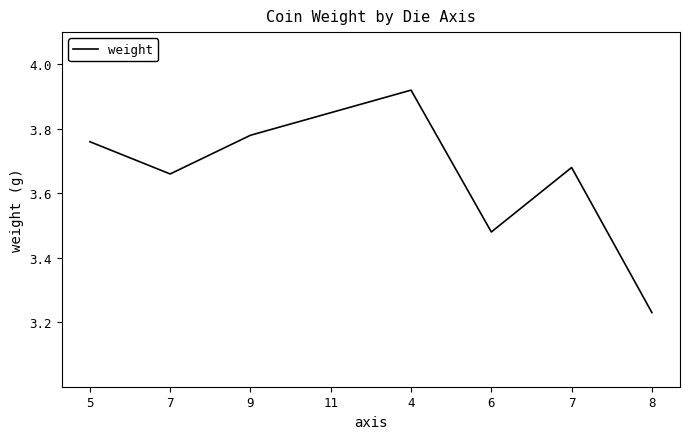

Approximately how many times larger is the value at 4 compared to 9?

1.0